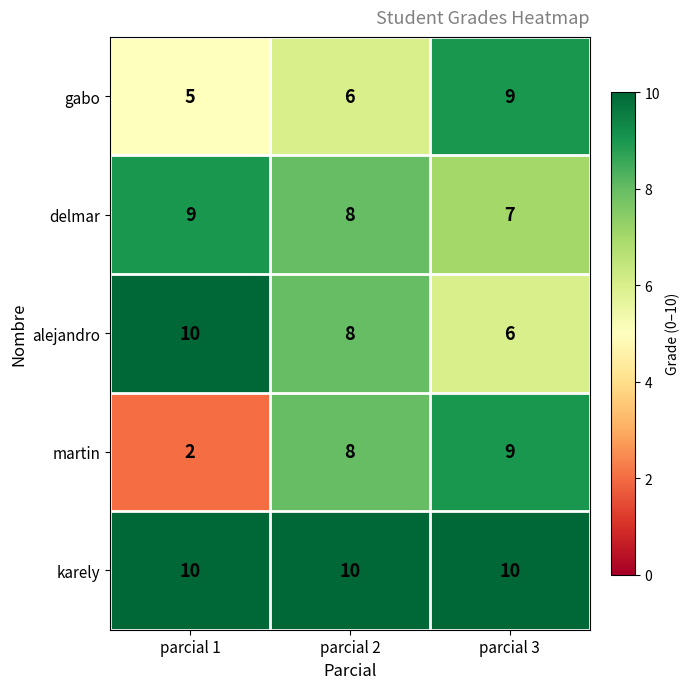

At which category does the chart reach its minimum across all series?

parcial 1